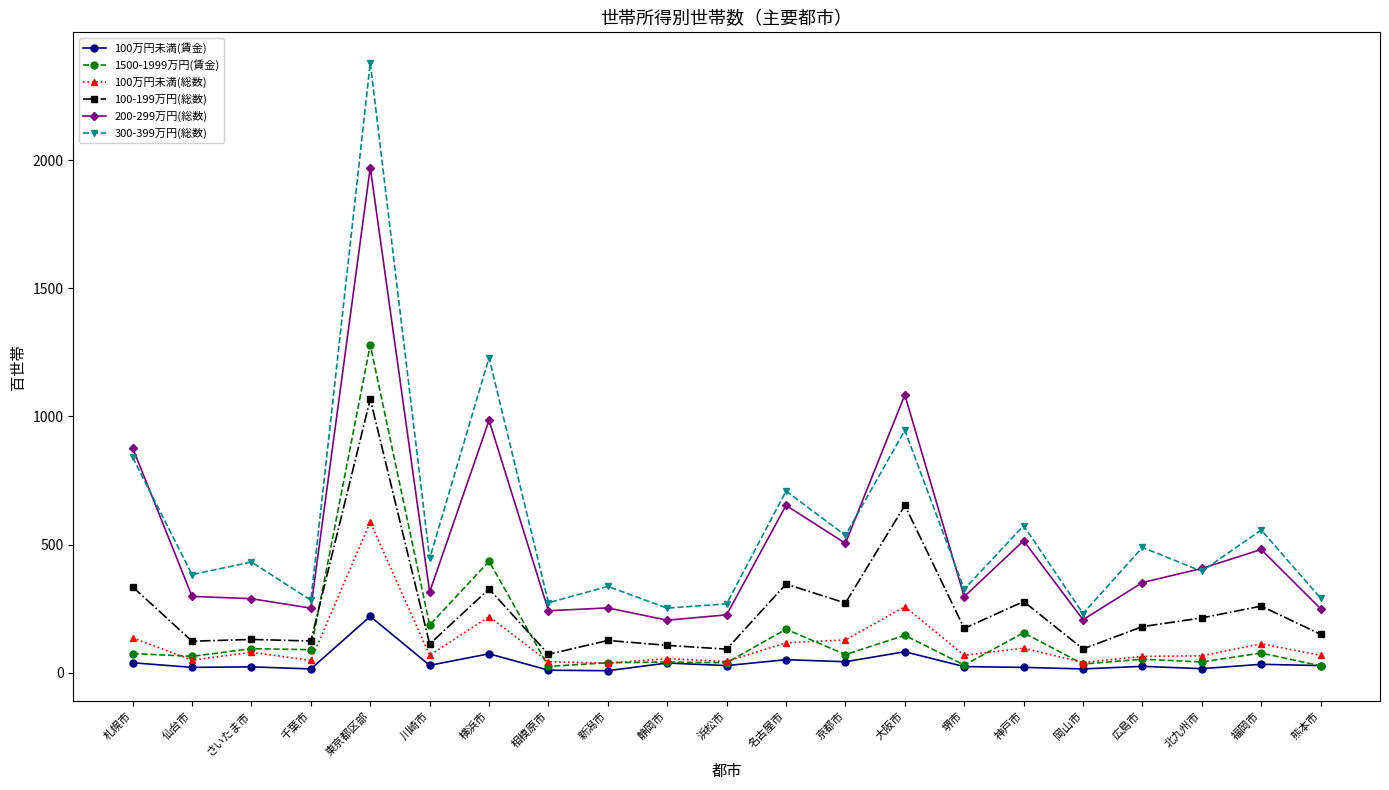

What is the difference between the second highest and minimum values in the 100-199万円(総数) series?

581